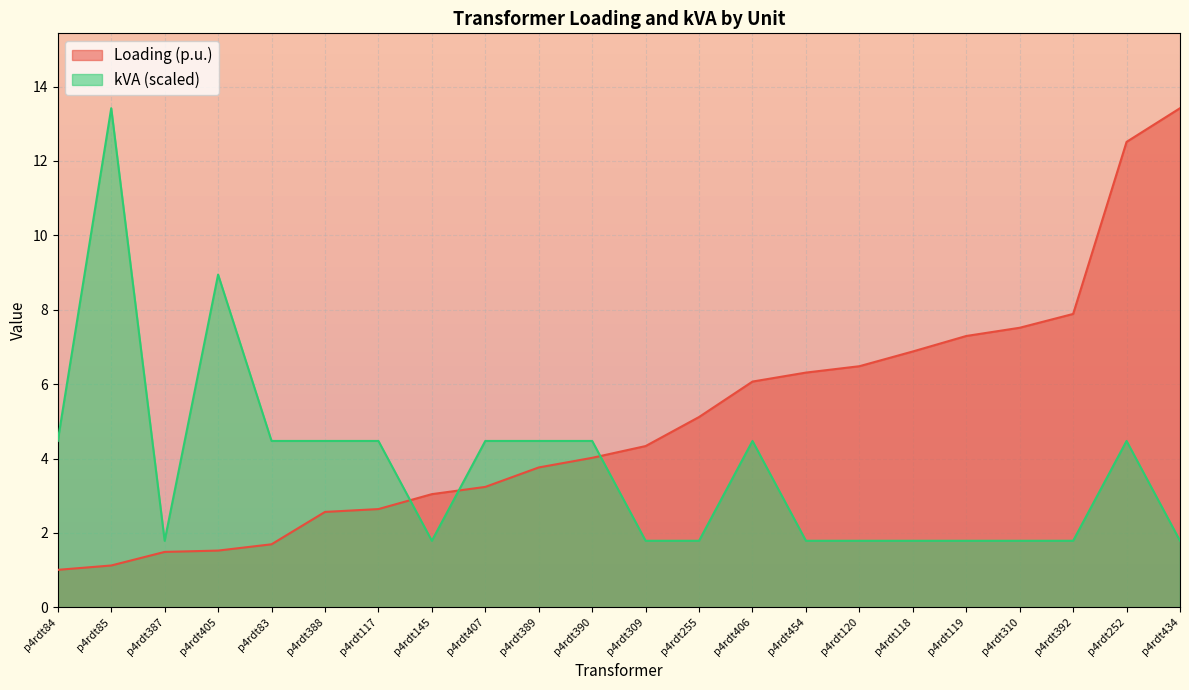

What is the average value of the kVA series?

3.7